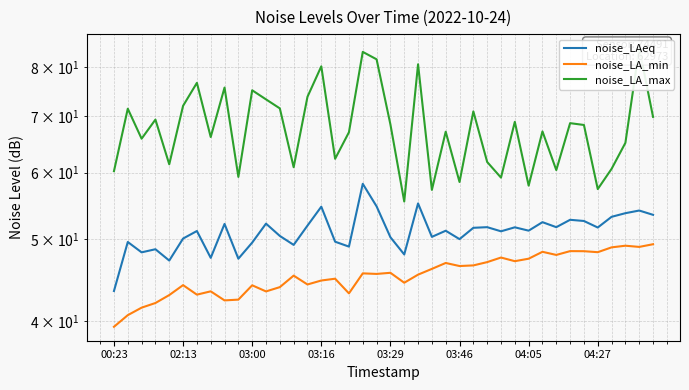

At 29, list the series in order from smallest to largest.

noise_LA_min, noise_LAeq, noise_LA_max